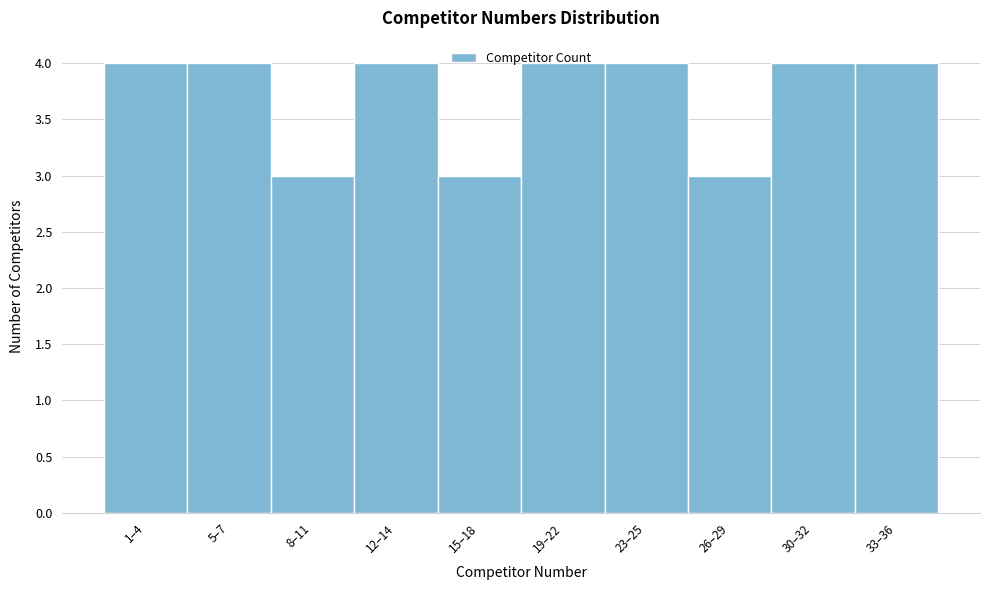

What is the average value?

4